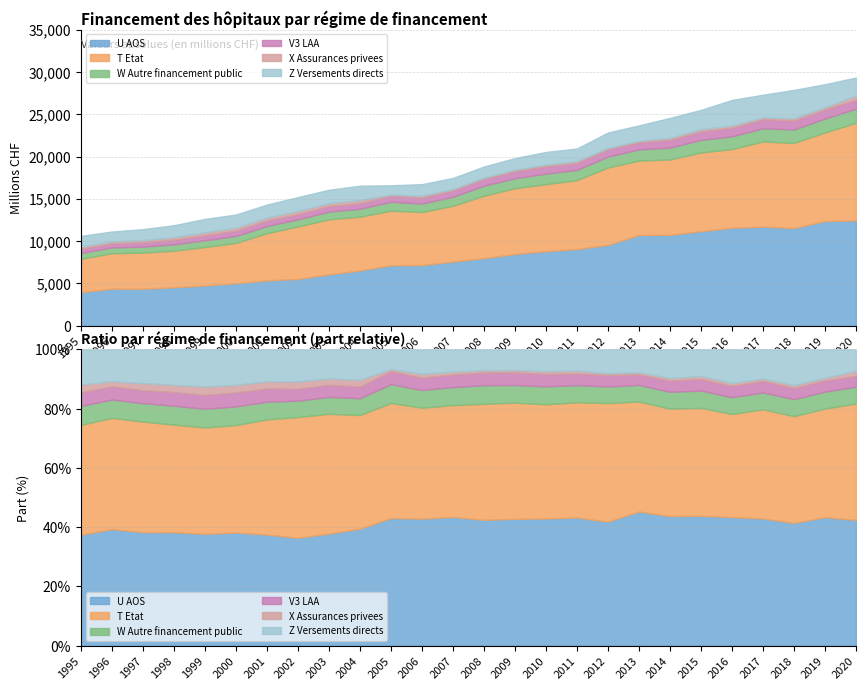

What is the highest value of the U AOS series?

12452